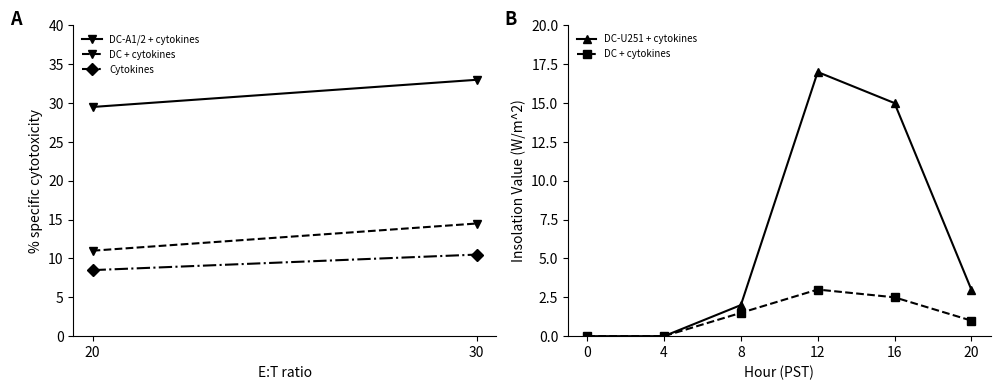

Reading left to right, list all the values displayed in this chart.

DC-U251 + cytokines: 0.0	0.0	2.0	17.0	15.0	3.0
DC + cytokines: 0.0	0.0	1.5	3.0	2.5	1.0